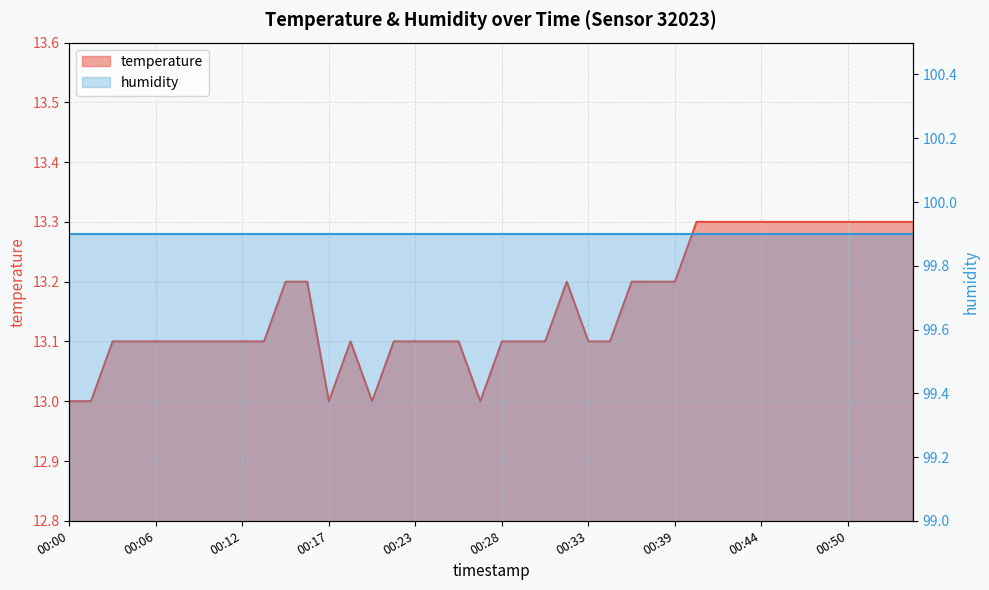

Reading right to left, what are all the values shown in this chart?

00:54=13.3	00:52=13.3	00:51=13.3	00:50=13.3	00:48=13.3	00:47=13.3	00:46=13.3	00:44=13.3	00:43=13.3	00:41=13.3	00:40=13.3	00:39=13.2	00:37=13.2	00:36=13.2	00:35=13.1	00:33=13.1	00:32=13.2	00:31=13.1	00:29=13.1	00:28=13.1	00:27=13.0	00:25=13.1	00:24=13.1	00:23=13.1	00:21=13.1	00:20=13.0	00:19=13.1	00:17=13.0	00:16=13.2	00:15=13.2	00:13=13.1	00:12=13.1	00:10=13.1	00:09=13.1	00:07=13.1	00:06=13.1	00:05=13.1	00:03=13.1	00:02=13.0	00:00=13.0